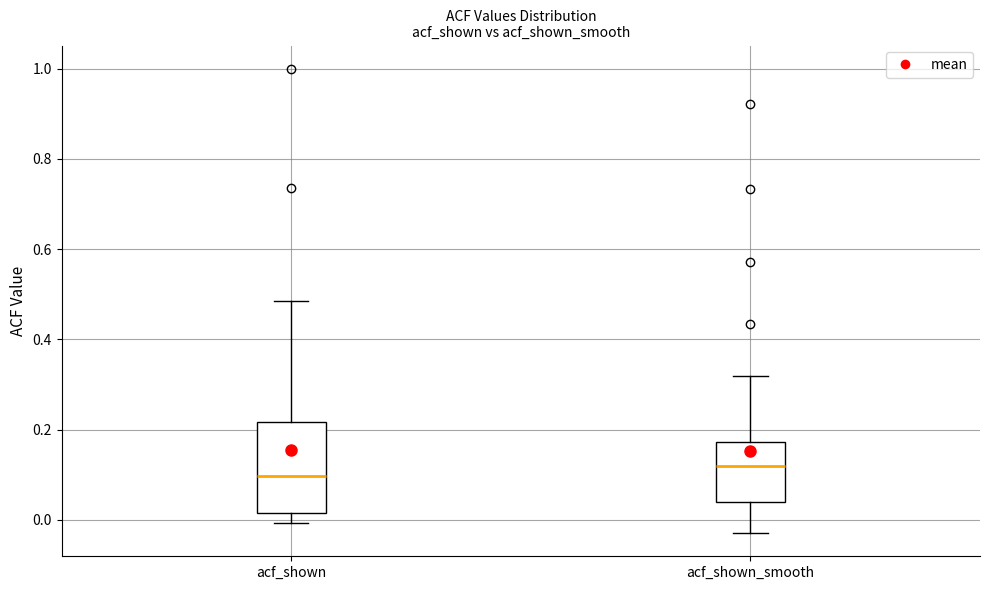

Which box is the tallest, from its lower edge to its upper edge?

acf_shown